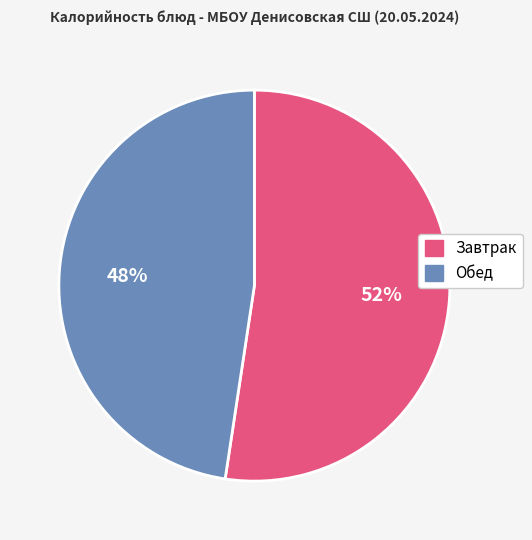

Do Обед and Завтрак together represent more than half of the pie?

Yes